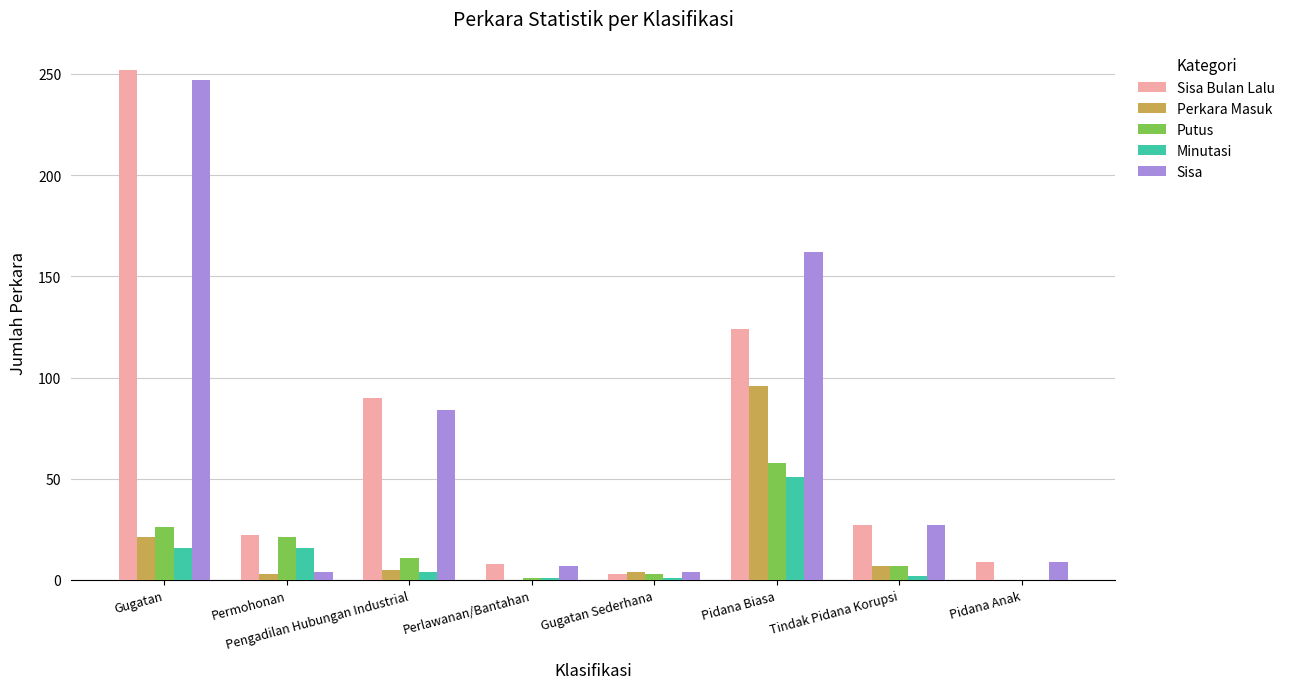

Is it true that Sisa equals 38 at Tindak Pidana Korupsi?

False